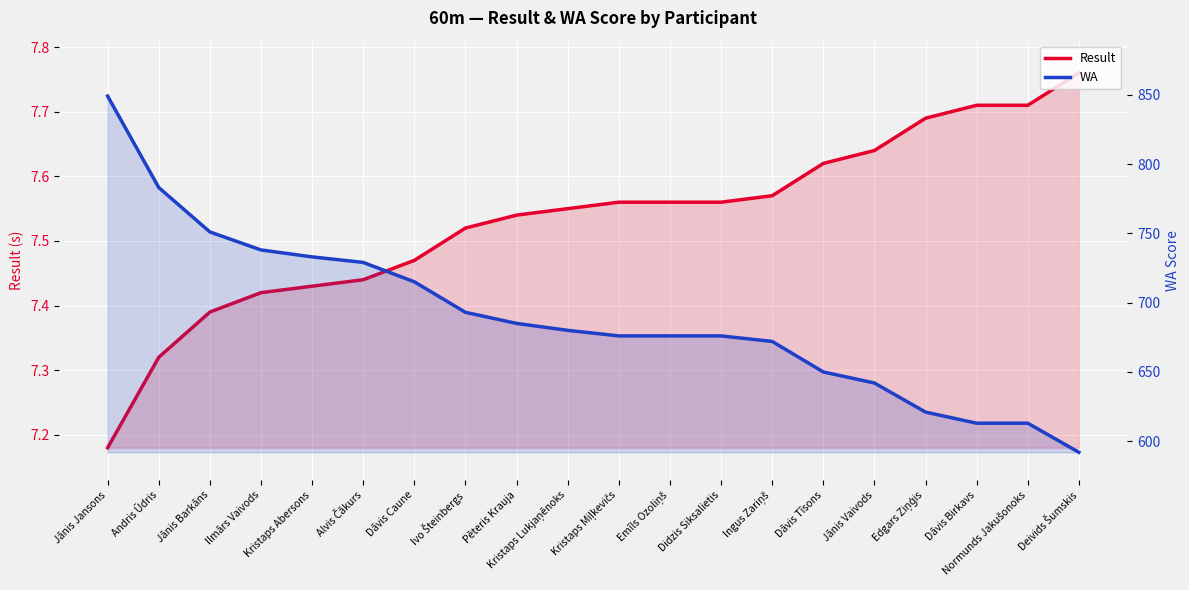

What is the average value of the Result series?

7.5